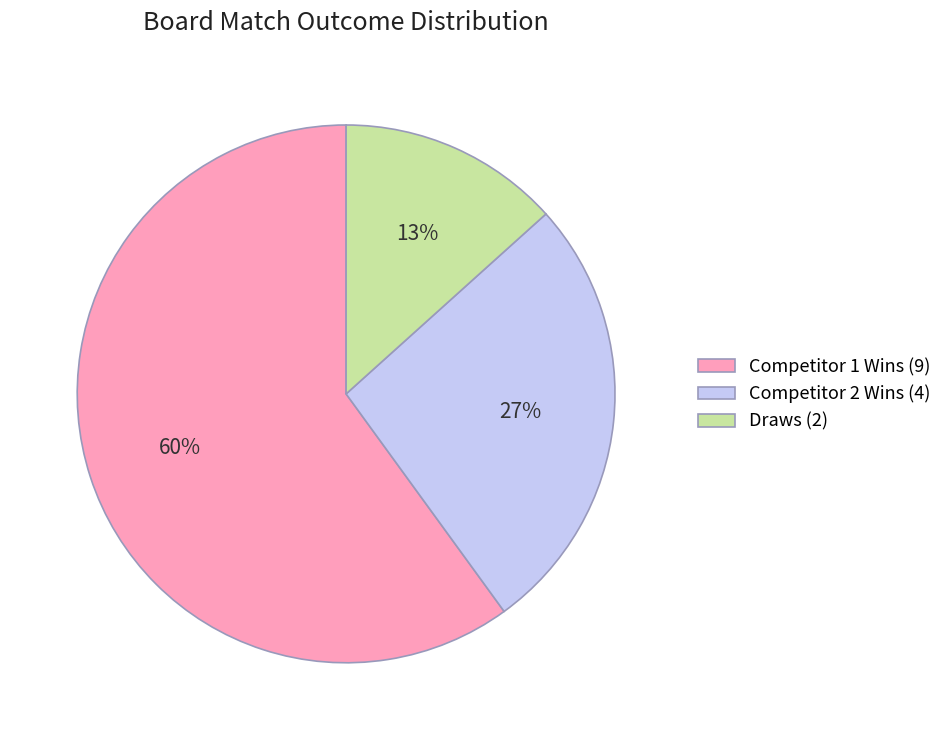

To the nearest percent, what is the difference between the Draws (2) and Competitor 1 Wins (9) slice percentages?

47%